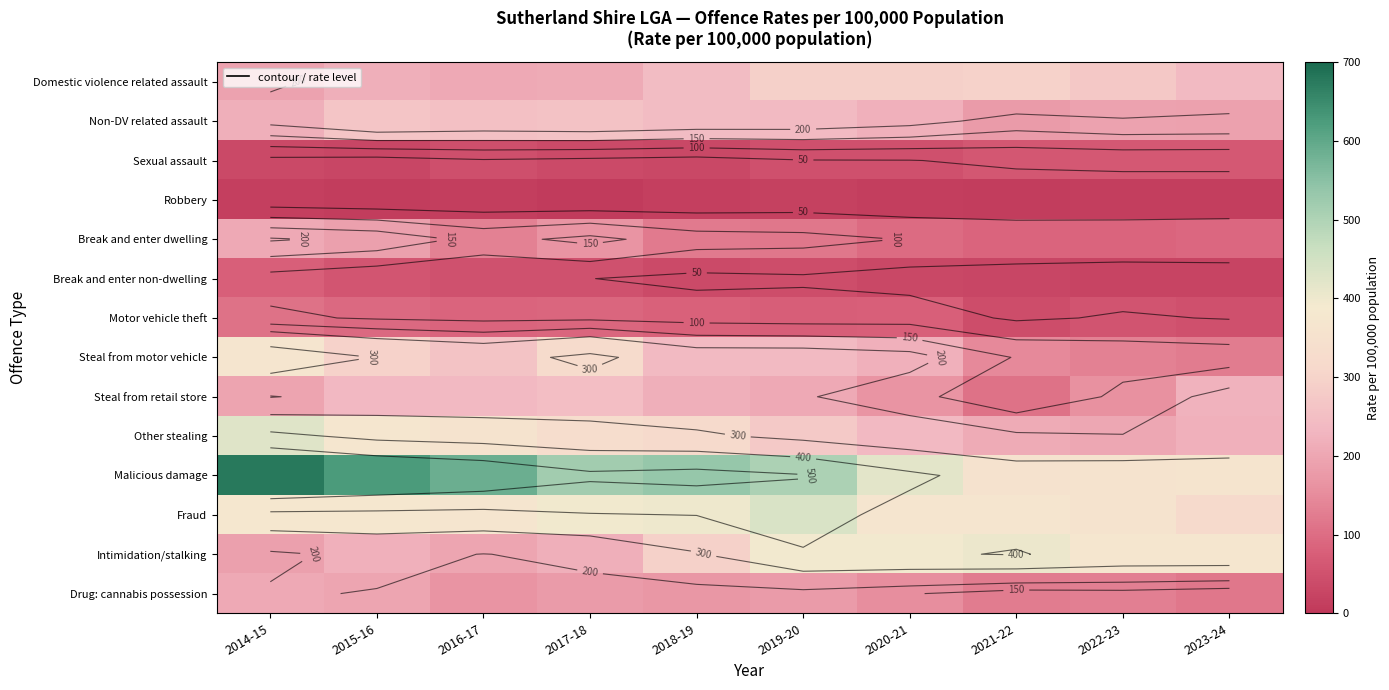

At which label does Steal from motor vehicle reach its peak?

2014-15